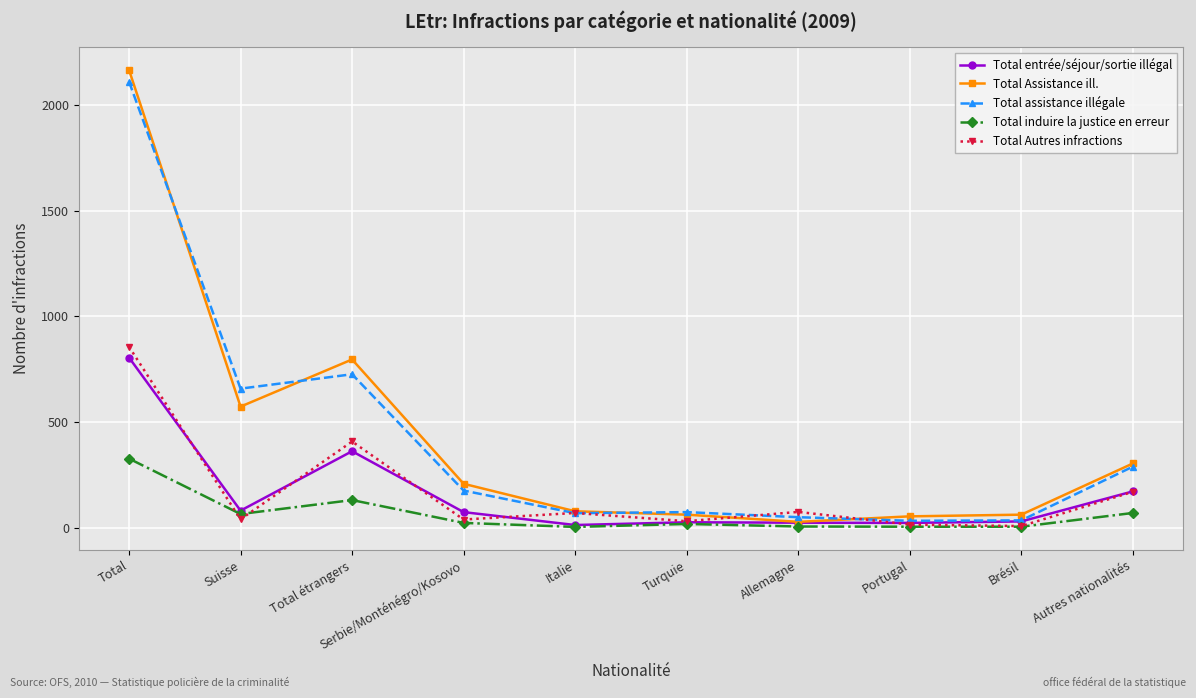

What are all the series names shown in the legend?

Total entrée/séjour/sortie illégal, Total Assistance ill., Total assistance illégale, Total induire la justice en erreur, Total Autres infractions